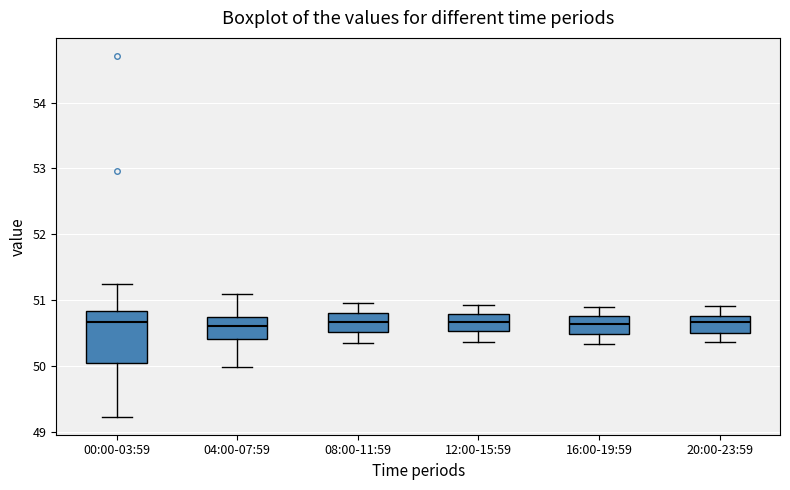

Where does the lower whisker of the box for 04:00-07:59 end on the y-axis? The values are not printed on the chart, so give them approximately, as read against the axis.

50.0